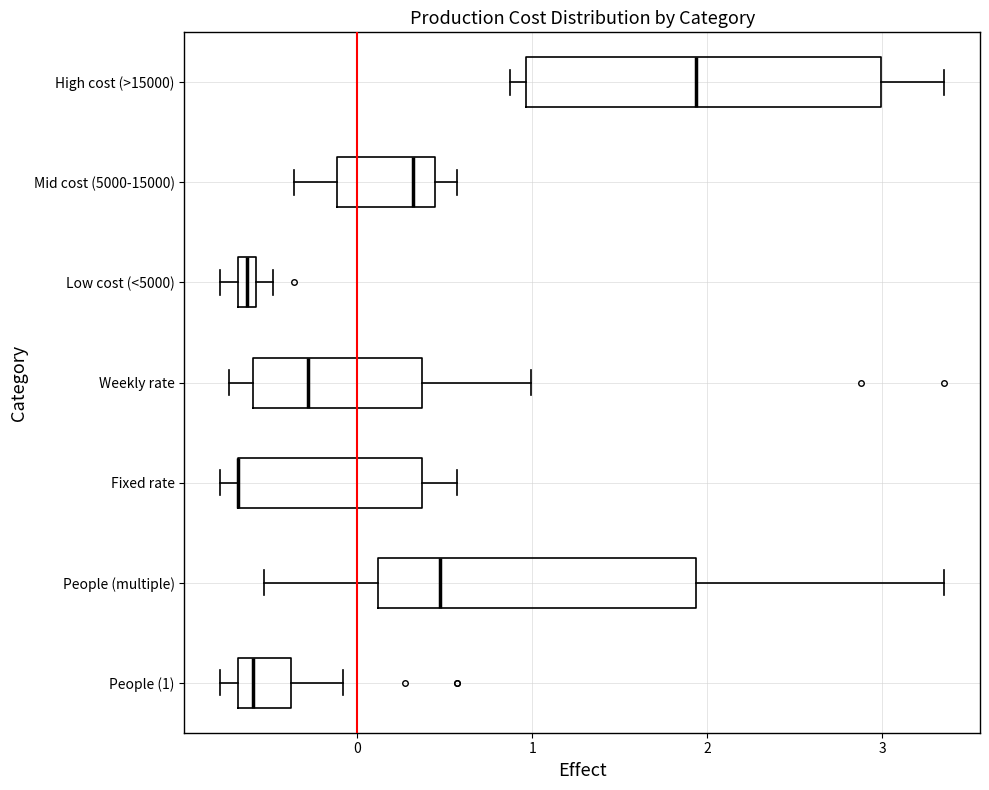

Where does the median line of the box for People (1) sit on the x-axis? The values are not printed on the chart, so give them approximately, as read against the axis.

-0.6